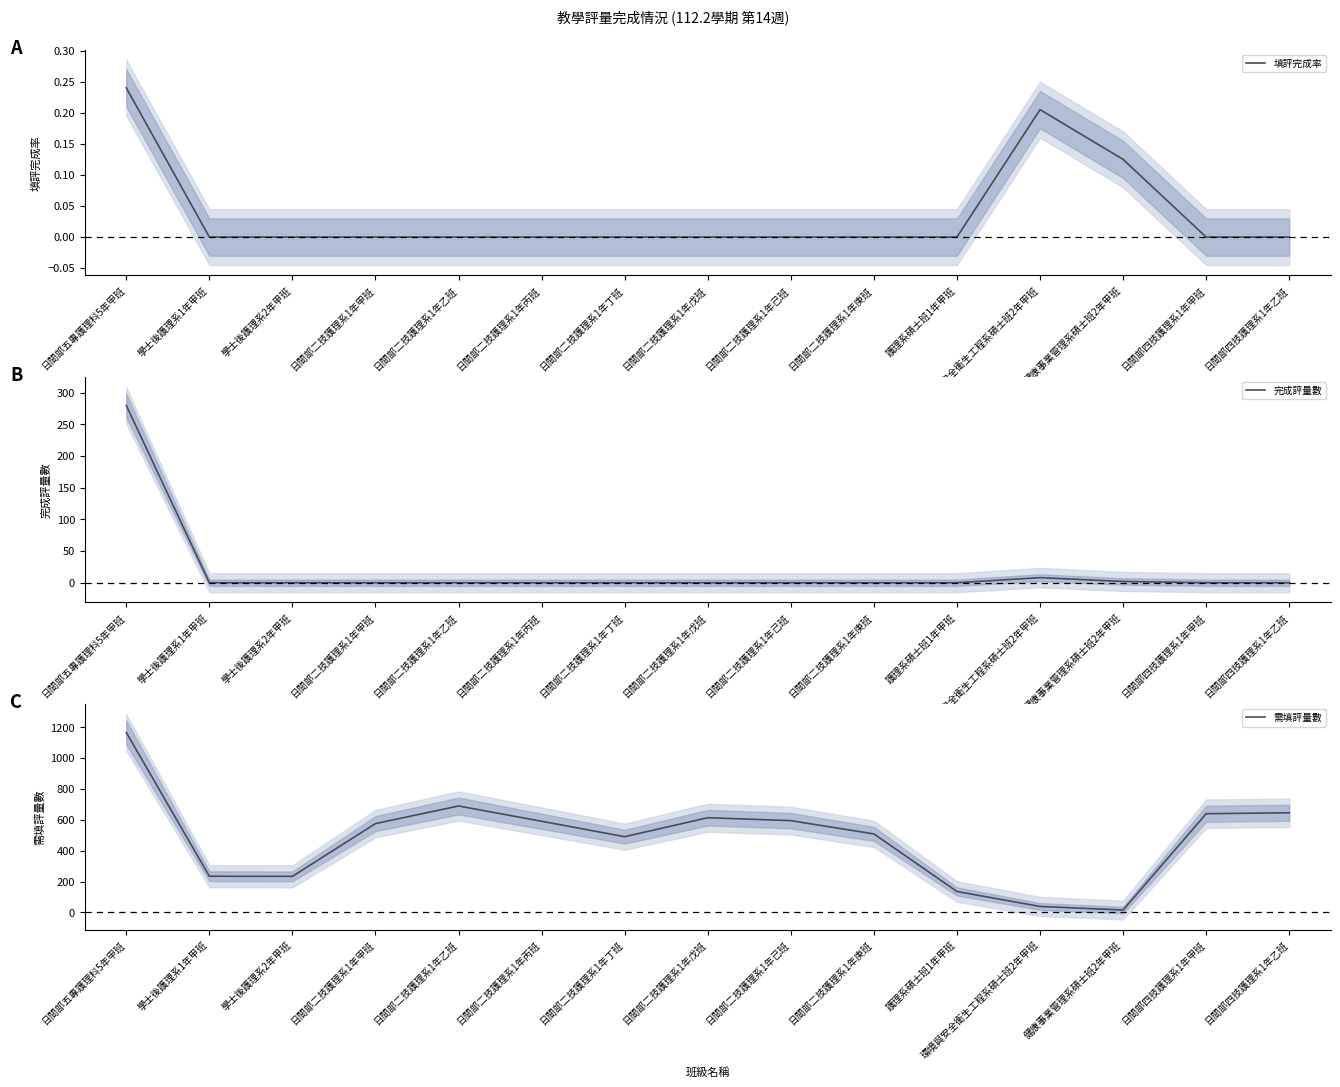

At which category is the sum across all series the highest?

日間部五專護理科5年甲班